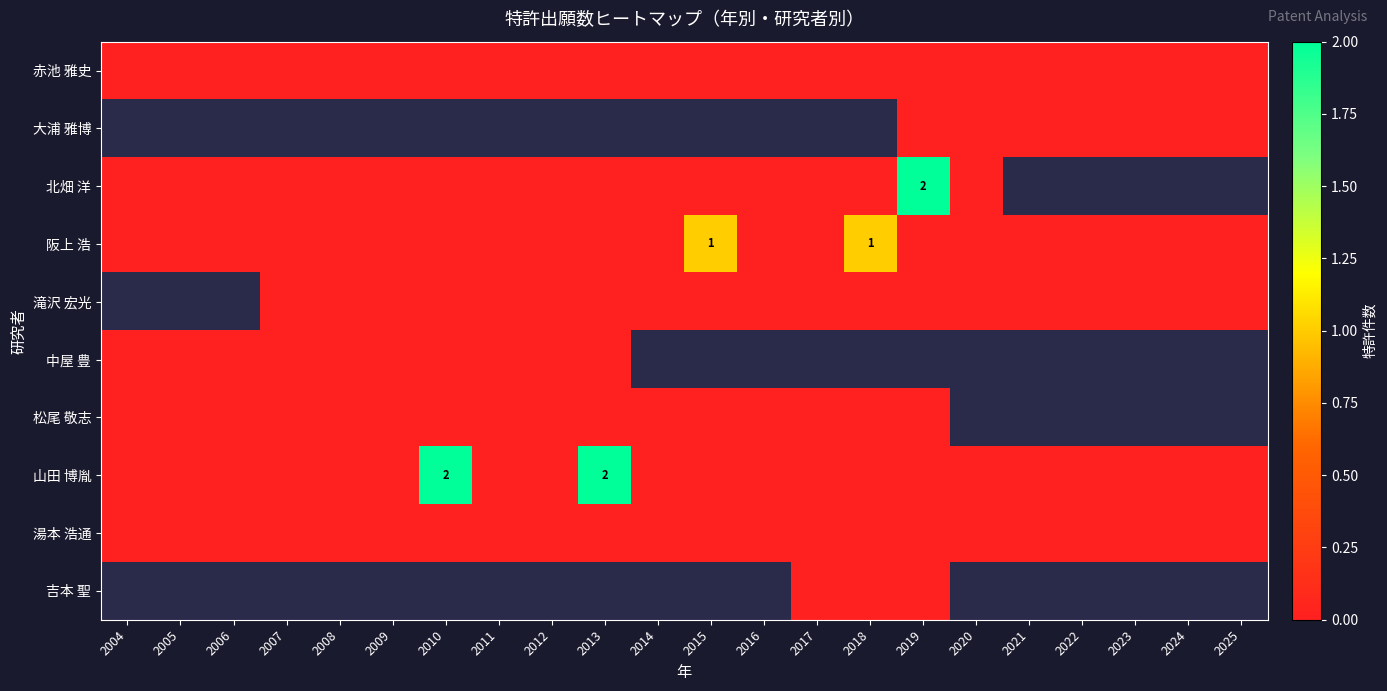

Which label corresponds to the smallest value in the chart?

2004